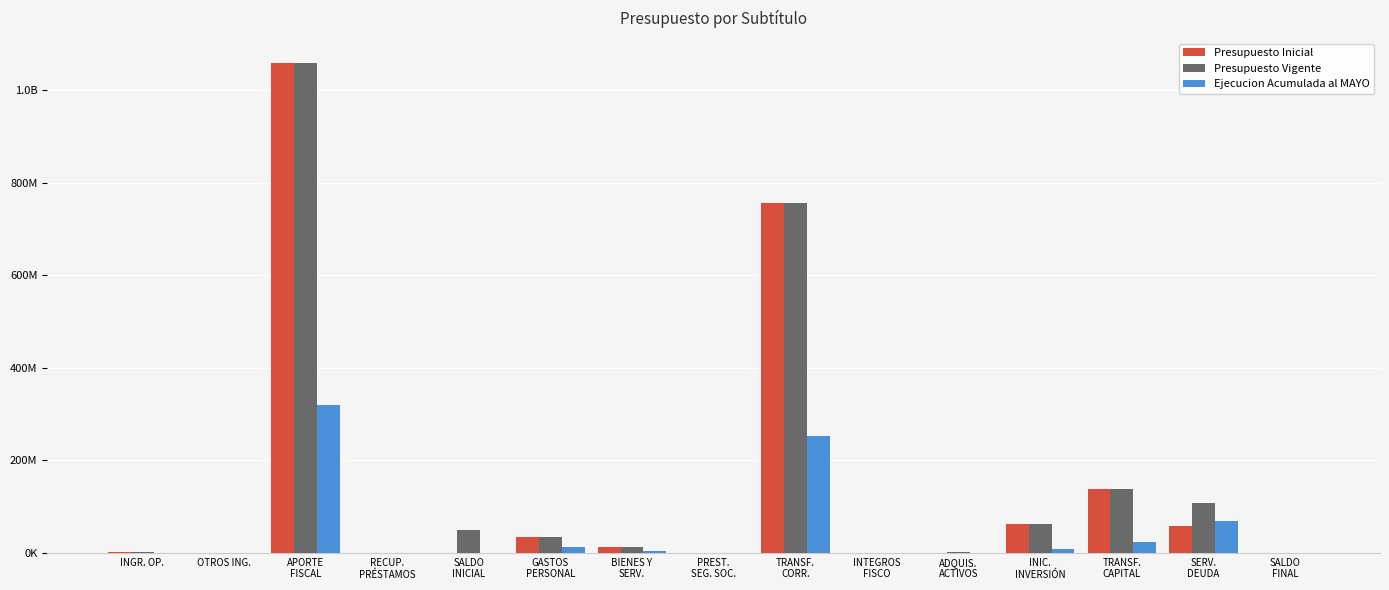

Between APORTE
FISCAL and TRANSF.
CAPITAL, which series saw the biggest shift?

Presupuesto Inicial